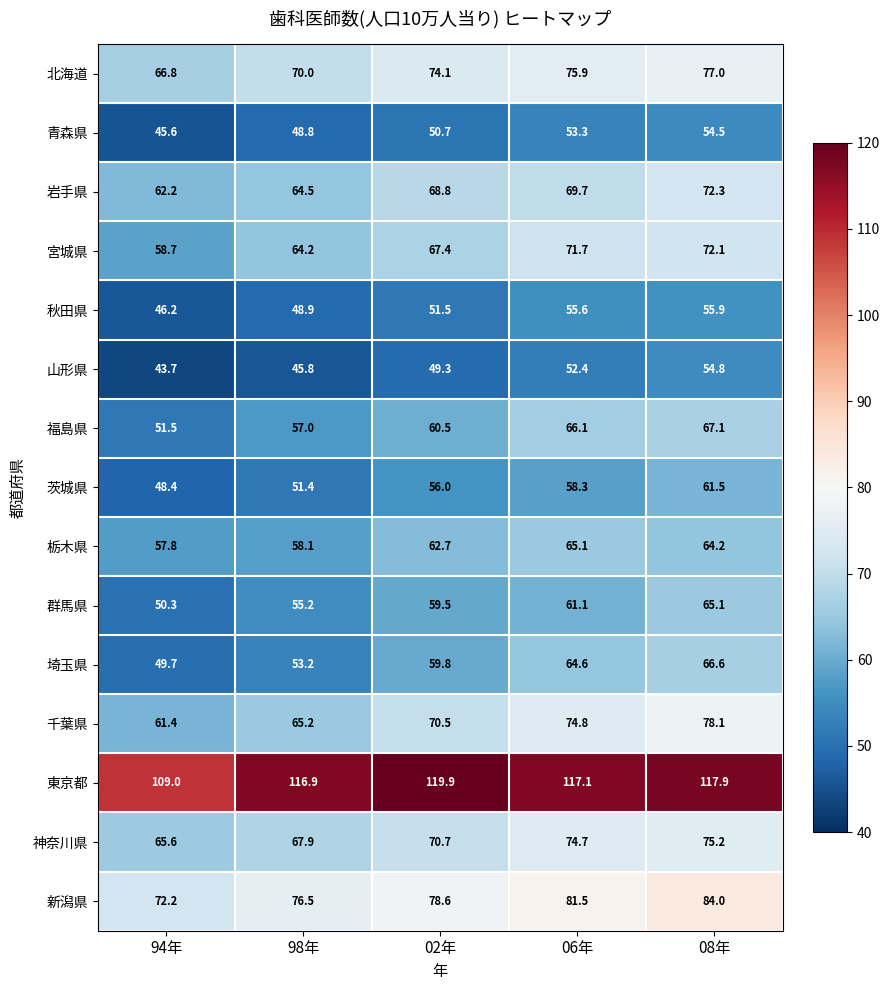

Which category has the highest value across all series?

02年